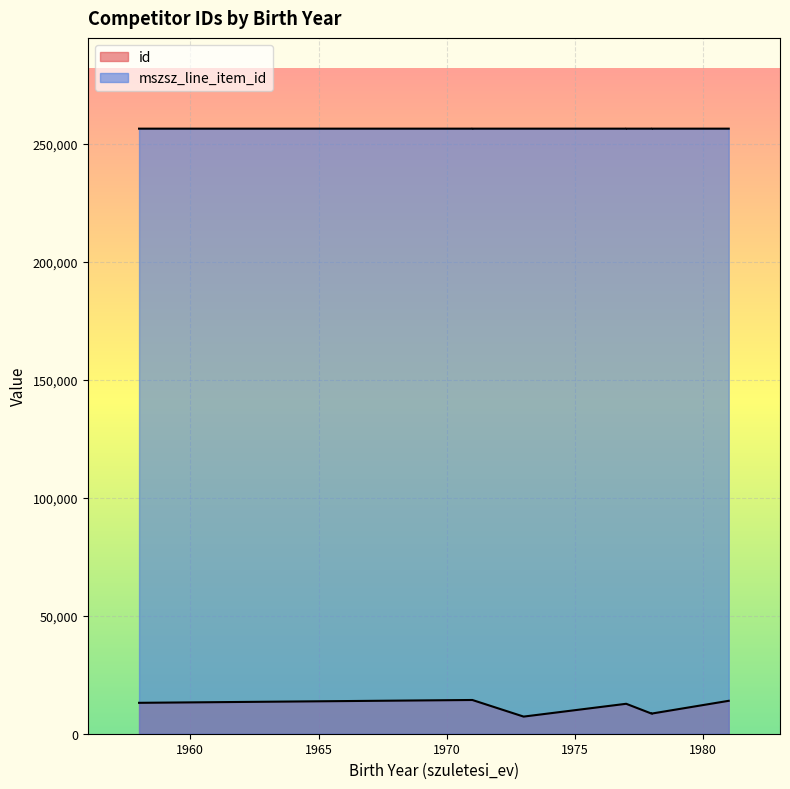

At which category is the sum across all series the highest?

1971